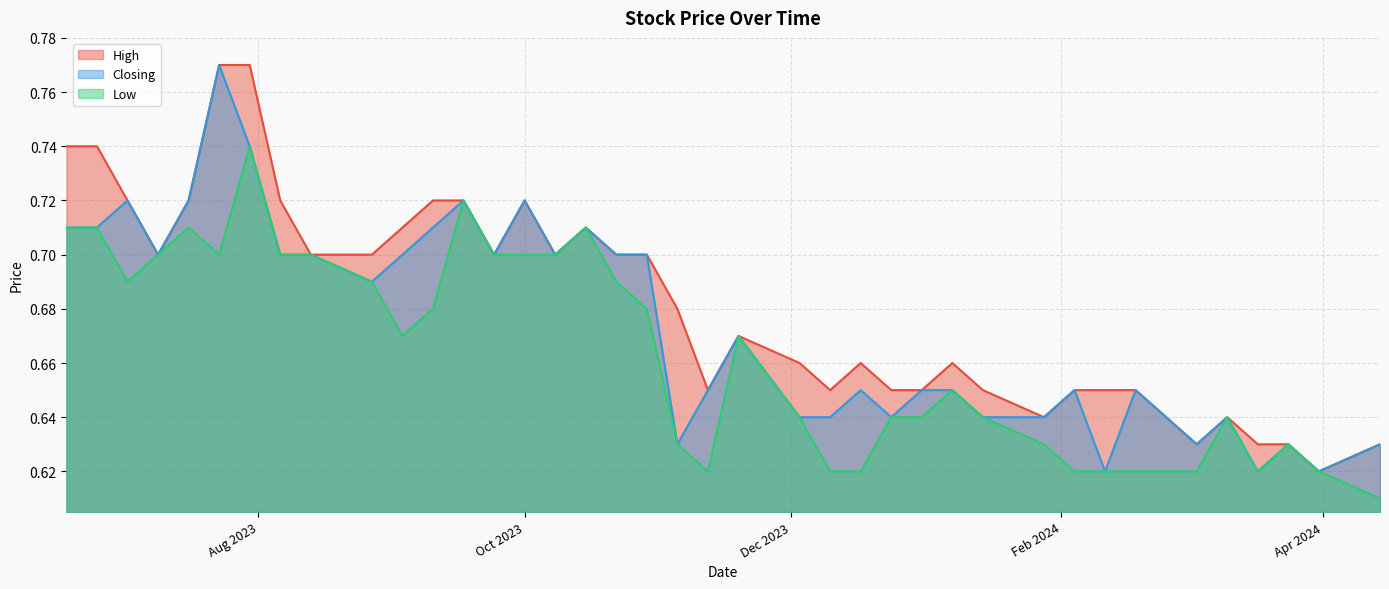

True or false: Closing and High intersect in this chart.

False